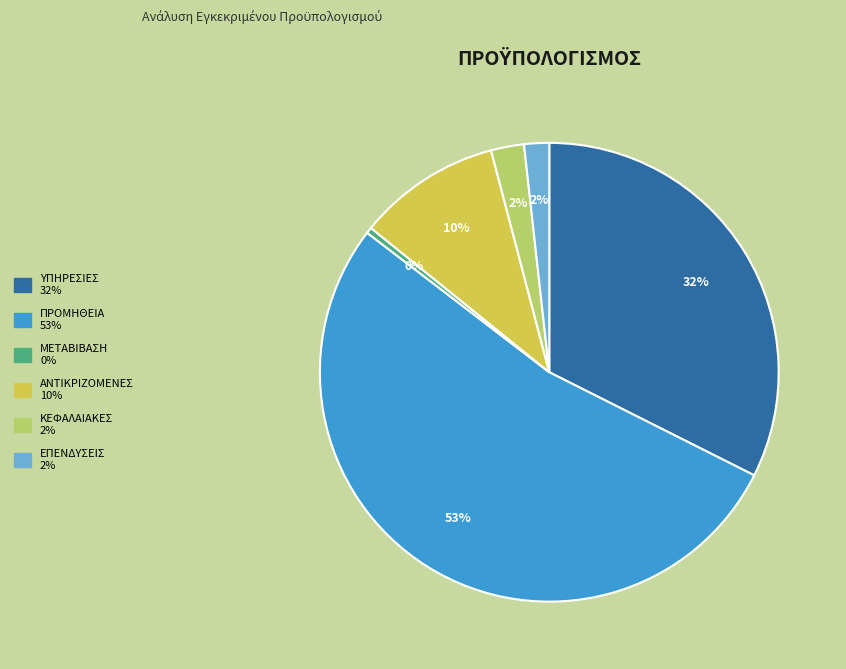

Does any single category account for the majority?

Yes